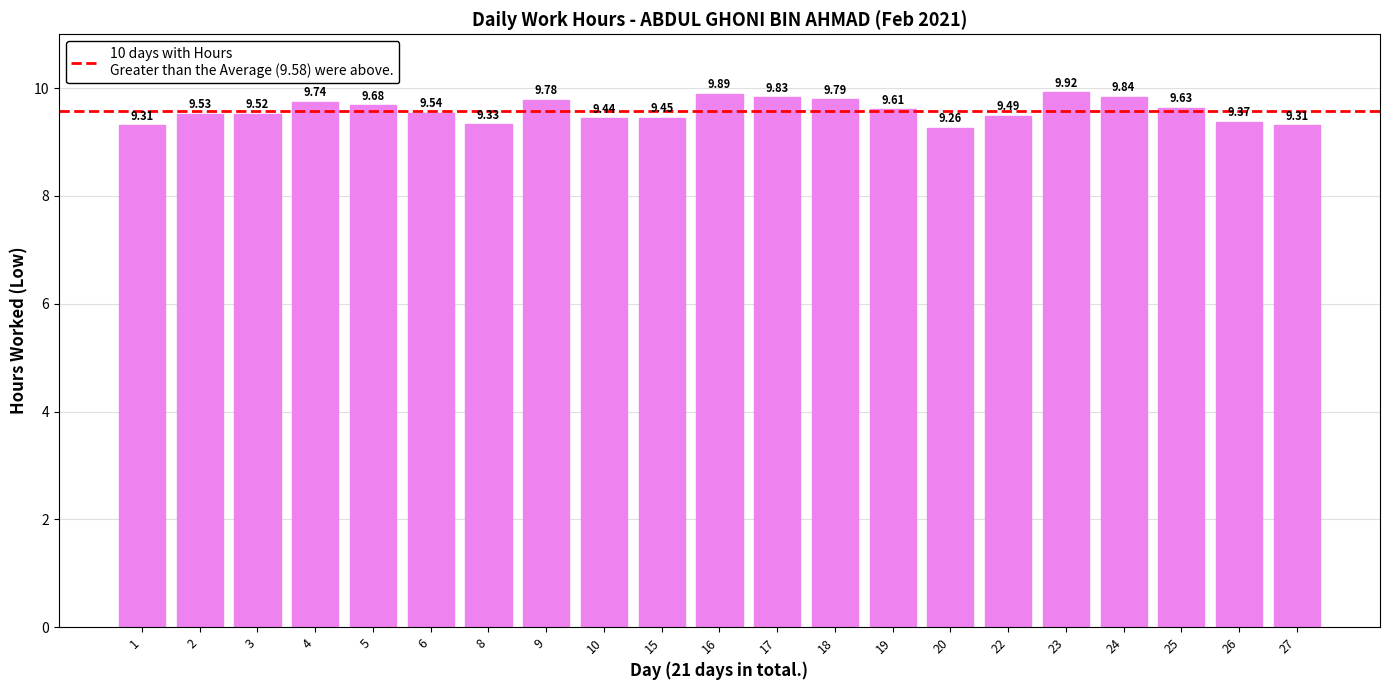

At which label is the value closest to 9?

20